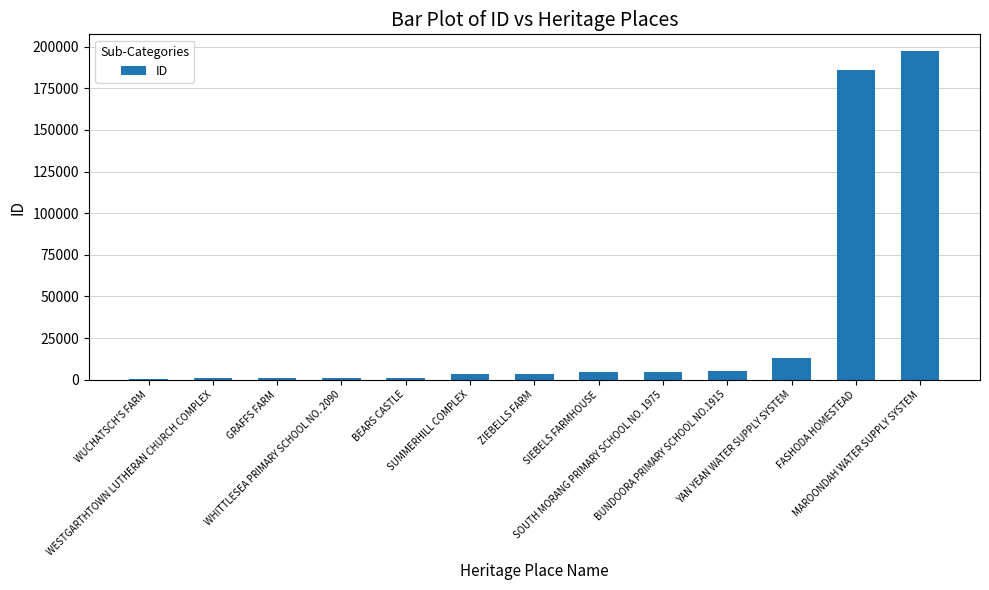

What is the sum of the values at FASHODA HOMESTEAD and SUMMERHILL COMPLEX?

189408